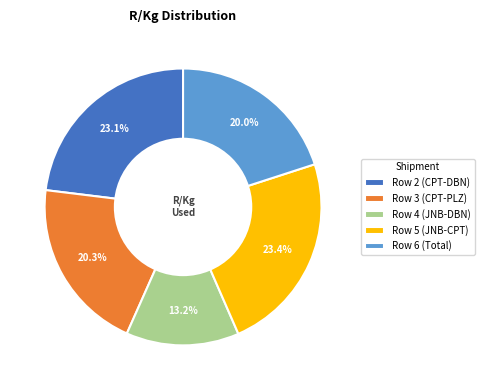

Do Row 4 (JNB-DBN) and Row 2 (CPT-DBN) together represent more than half of the pie?

No